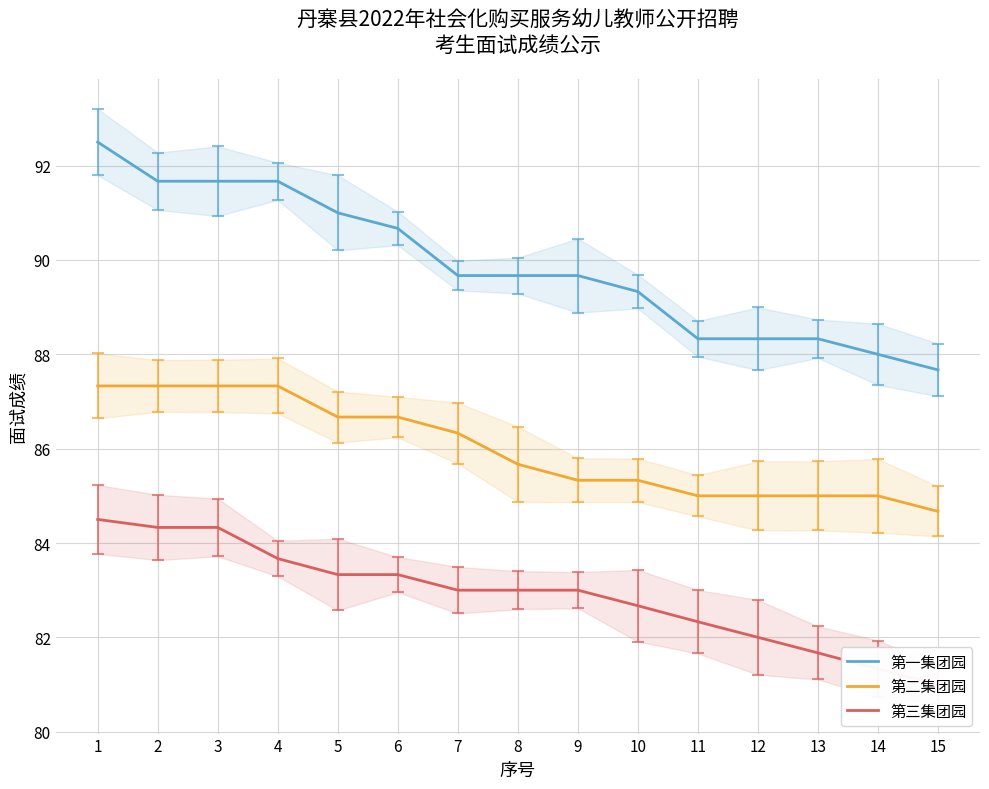

What is the difference between the maximum and second lowest values in the 第三集团园 series?

3.2